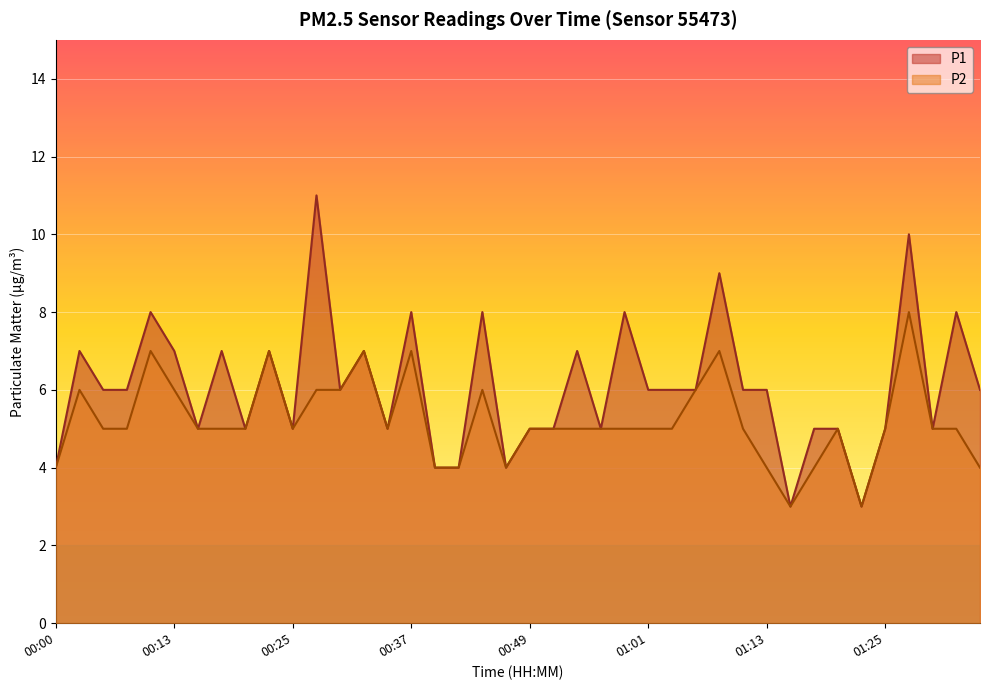

How many distinct data groups are displayed?

2